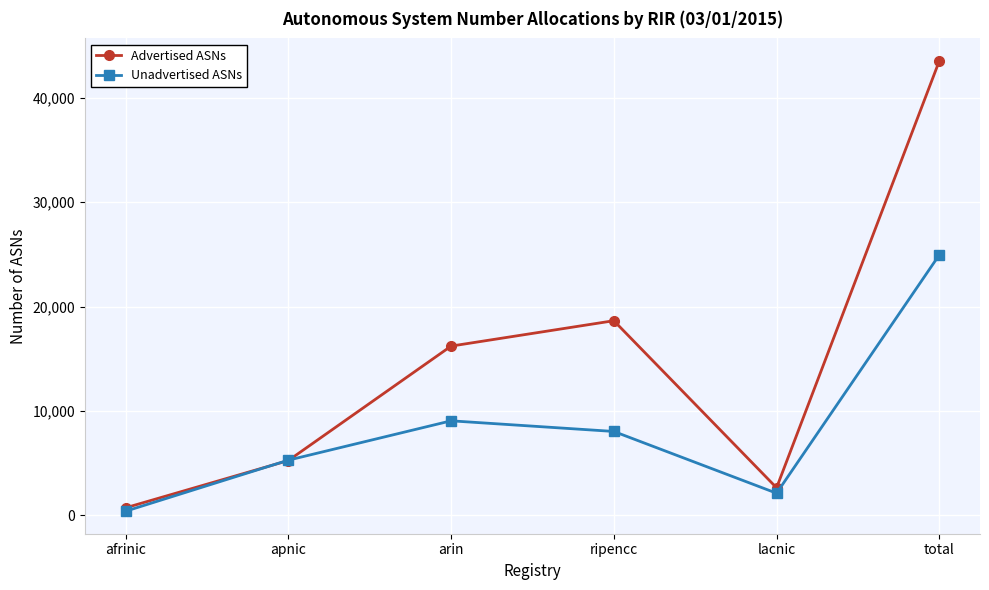

What position from the left is afrinic?

1